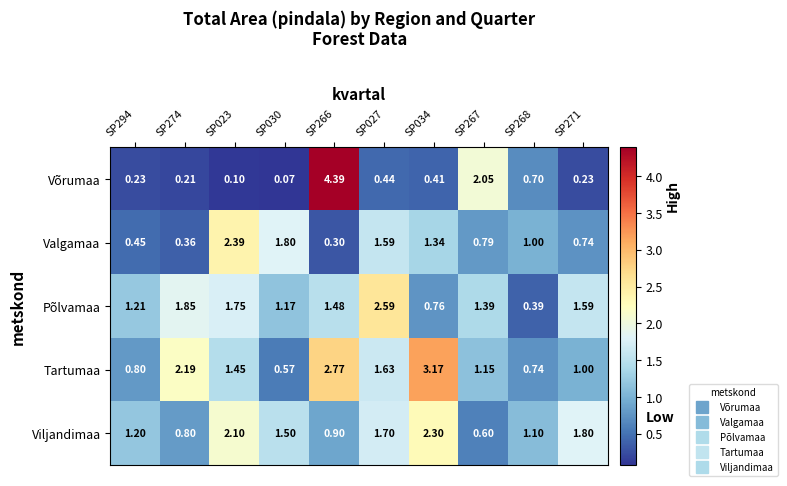

Which series has the largest total across all categories?

Tartumaa